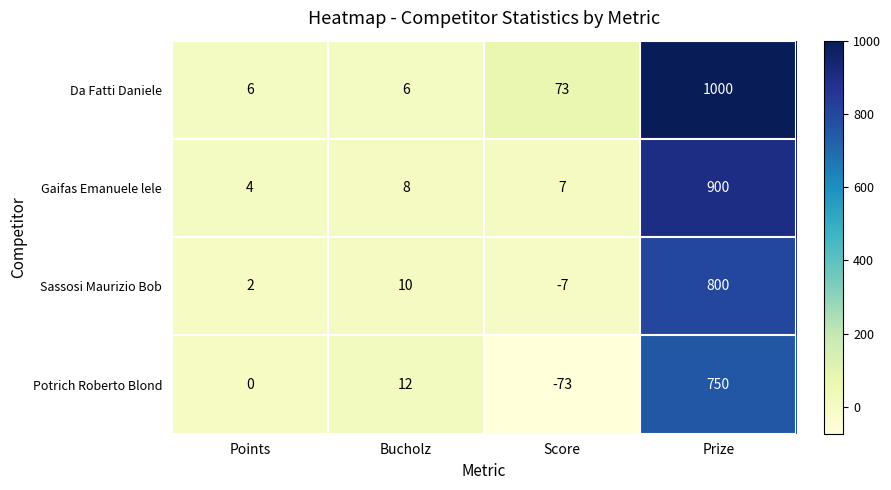

What value does the Da Fatti Daniele series have at Prize?

1000